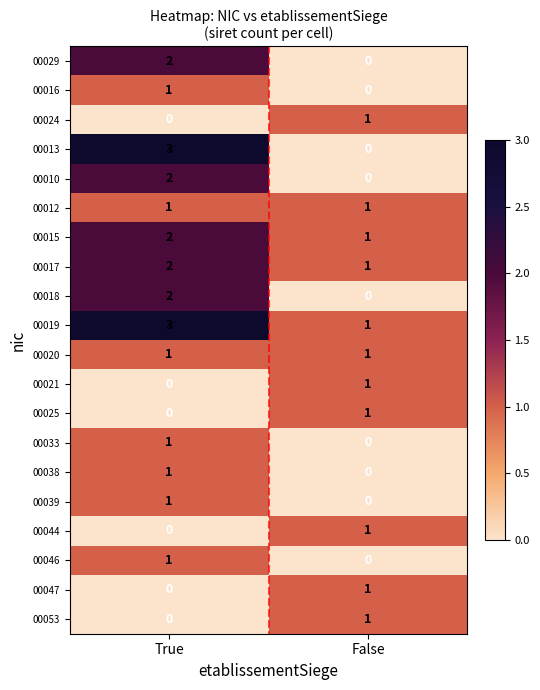

What is the sum of the 00015 values at False and True?

3